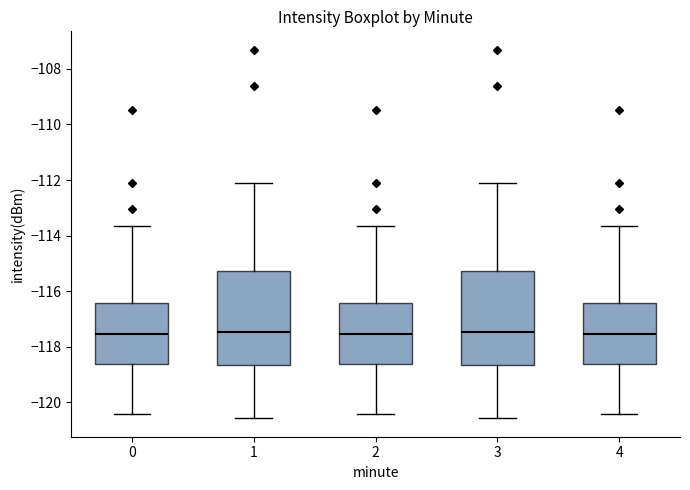

Reading left to right, transcribe this box plot: for each box, give where its median line is, the range the box spans, and where its two whiskers end, as read against the y-axis. The values are not printed on the chart, so give them approximately, as read against the axis.

0: median -117.6, box -118.6 to -116.4, whiskers -120.4 to -113.6
1: median -117.4, box -118.6 to -115.2, whiskers -120.6 to -112.2
2: median -117.6, box -118.6 to -116.4, whiskers -120.4 to -113.6
3: median -117.4, box -118.6 to -115.2, whiskers -120.6 to -112.2
4: median -117.6, box -118.6 to -116.4, whiskers -120.4 to -113.6